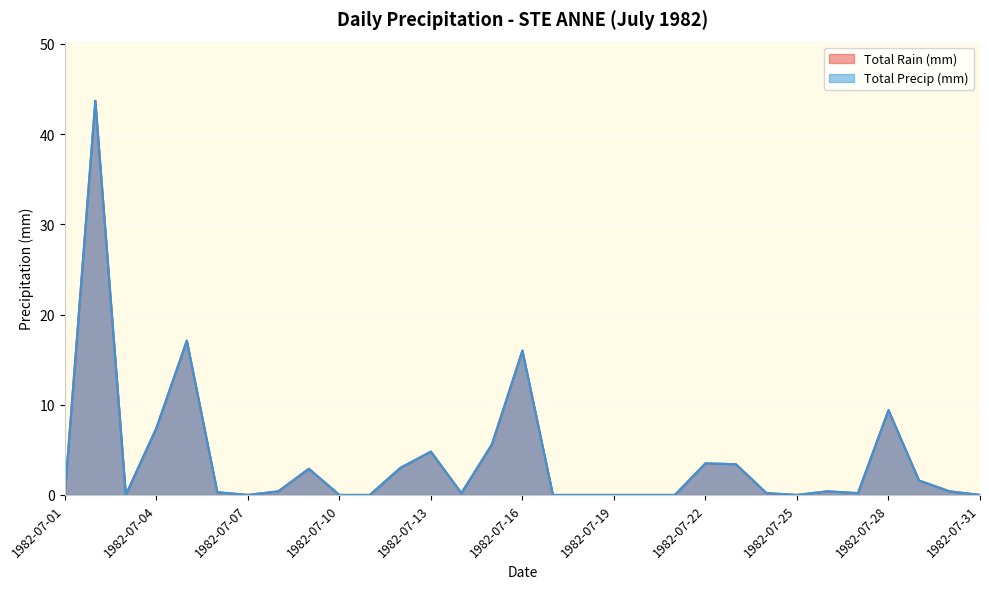

Which series has the largest total across all categories?

Total Rain (mm)